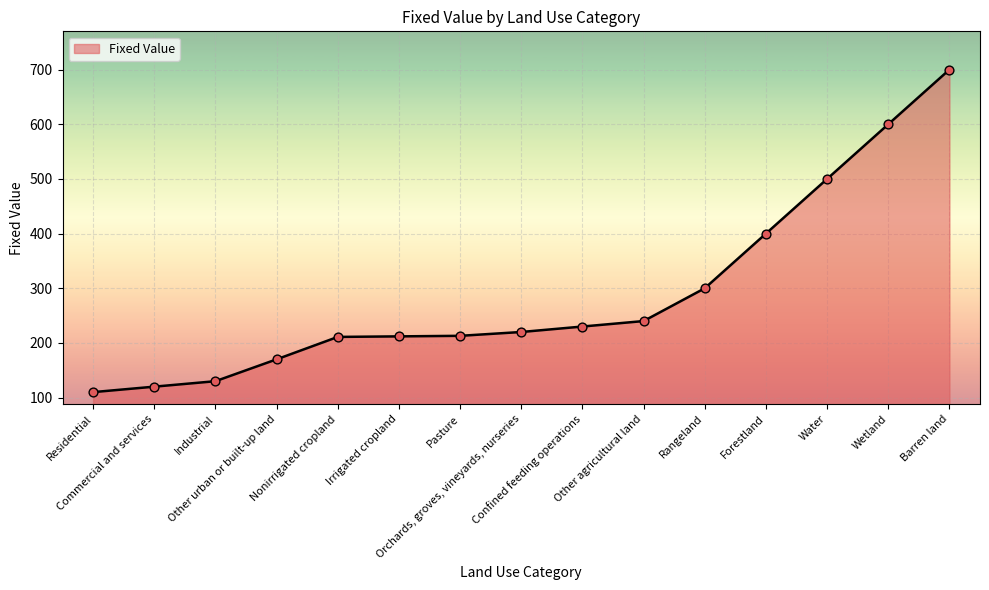

What is the ratio of the value at Industrial to the value at Wetland?

0.2